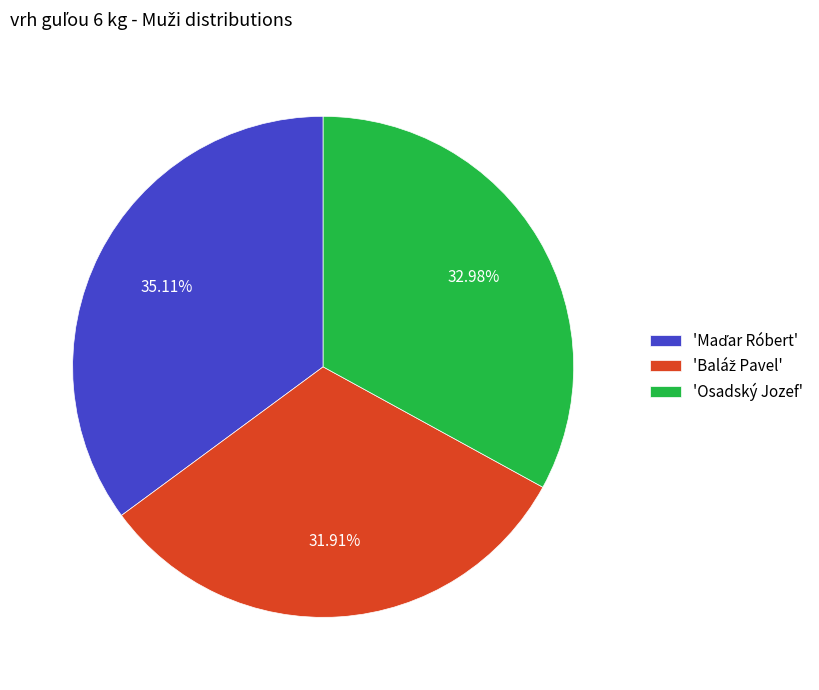

Is there a majority slice in this chart?

No